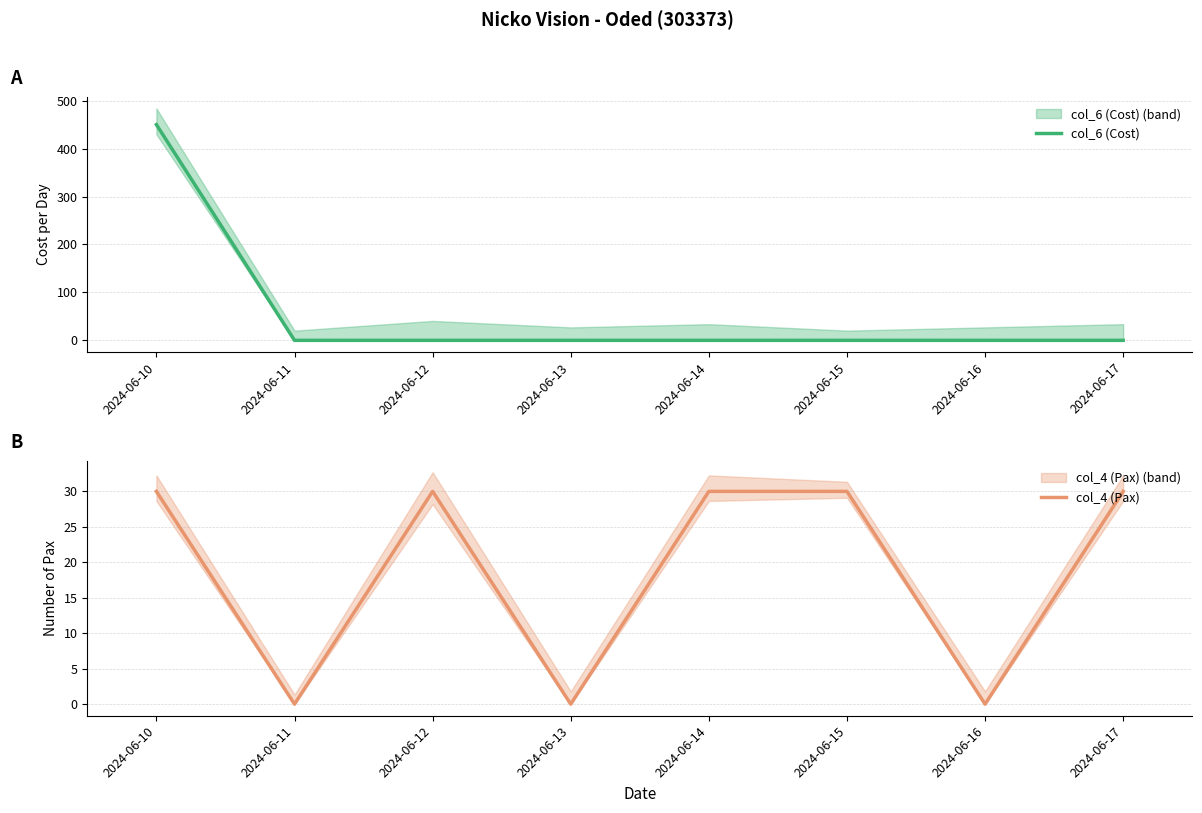

Which category has the highest value in the col_6 (Cost) series?

2024-06-10